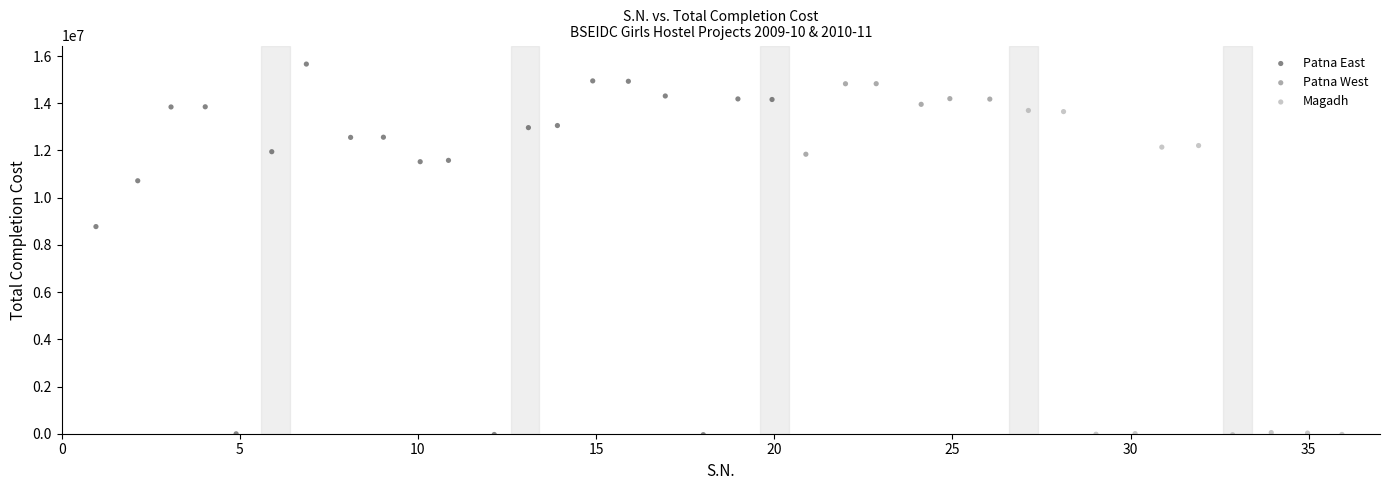

Which series has the largest Y range (max minus min)?

Patna East